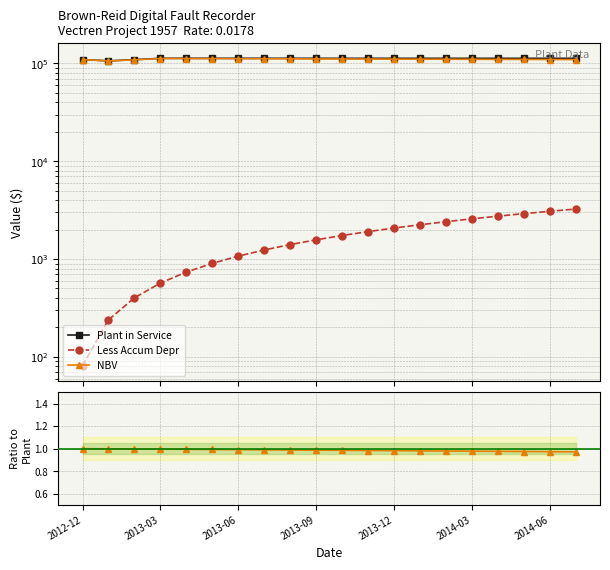

Between 2013-06 and 2013-12, which series saw the biggest shift?

NBV